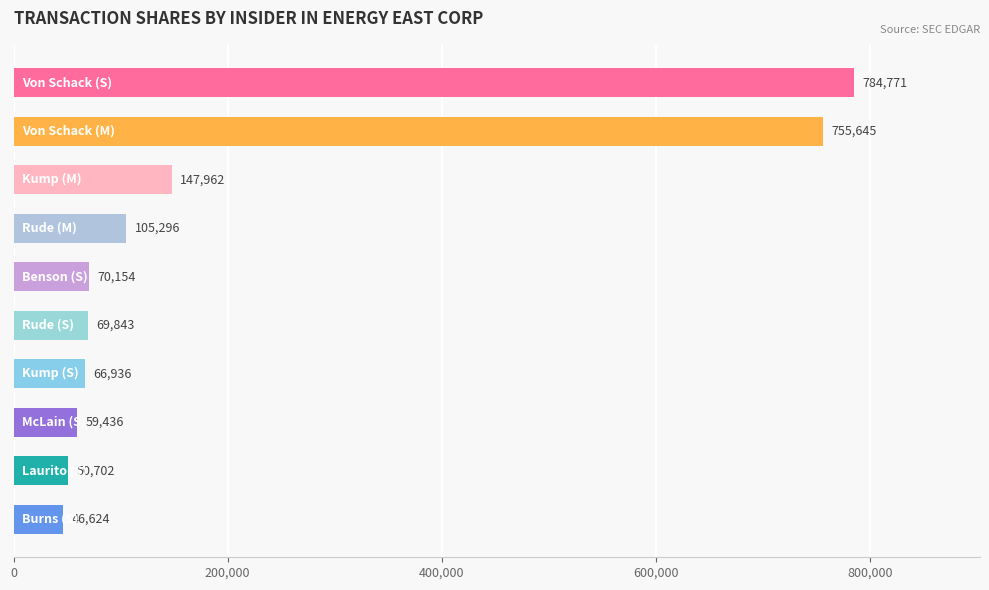

What is the sum of all values?

2157369